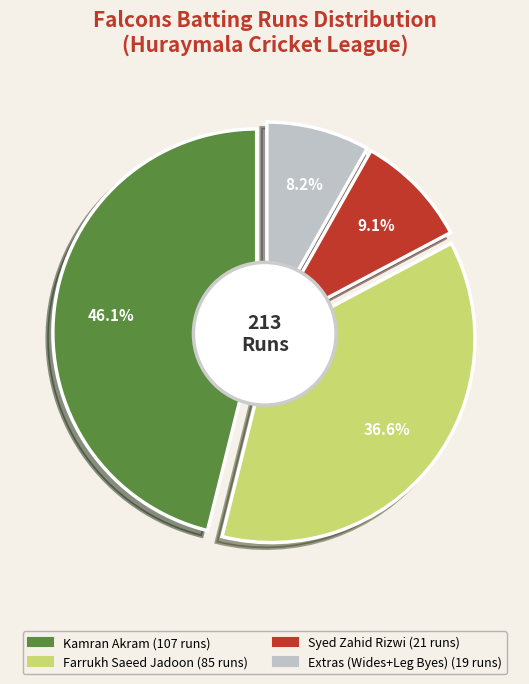

Which category accounts for the majority?

Kamran Akram